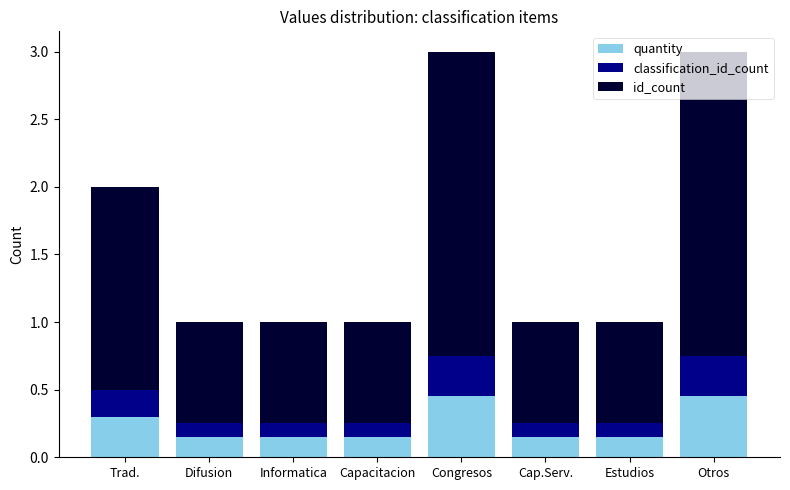

The value of quantity at Estudios is 0.1. True or false?

True